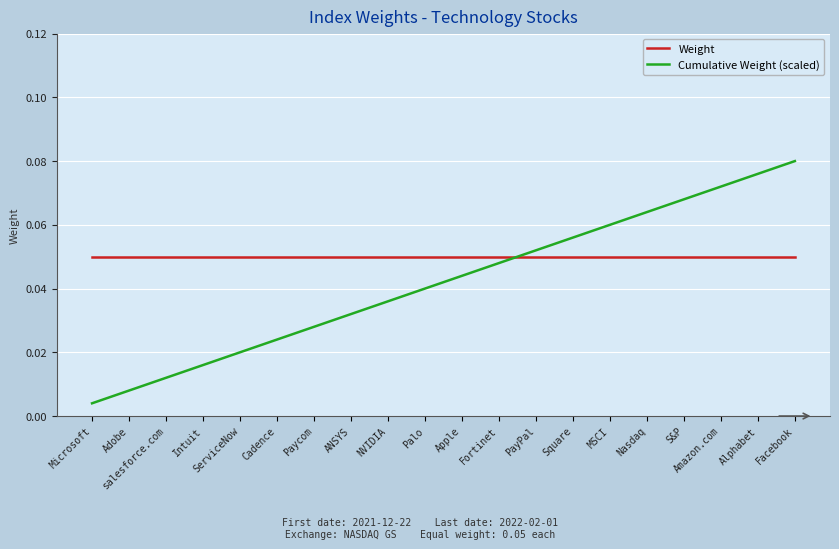

What position from the left is Microsoft?

1